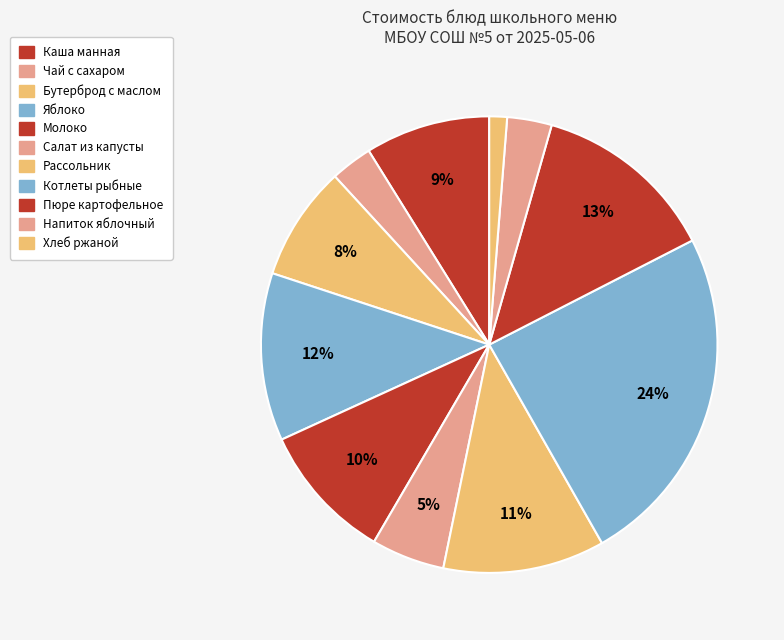

What is the total percentage of Котлеты рыбные and Пюре картофельное?

37.4%